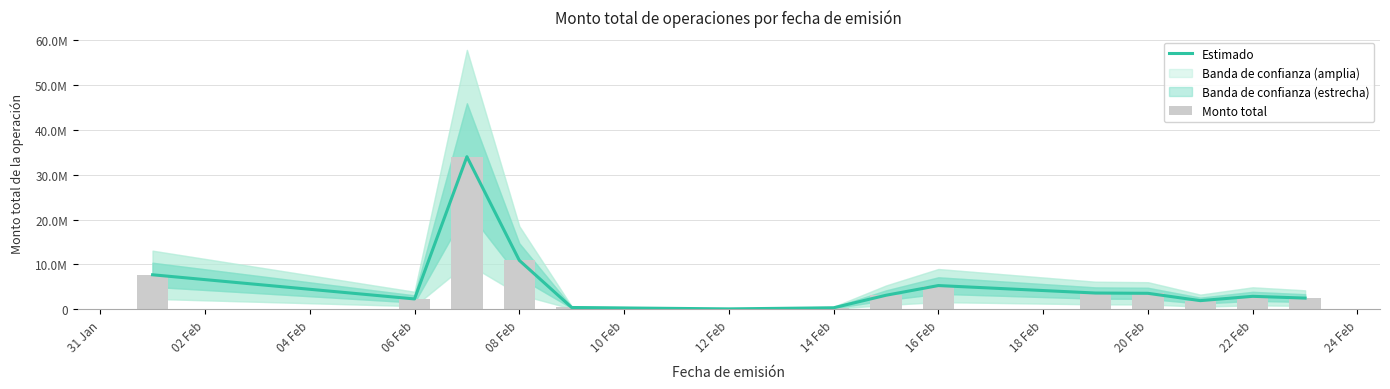

What is the label of the 12th bar from the left?

22 Feb